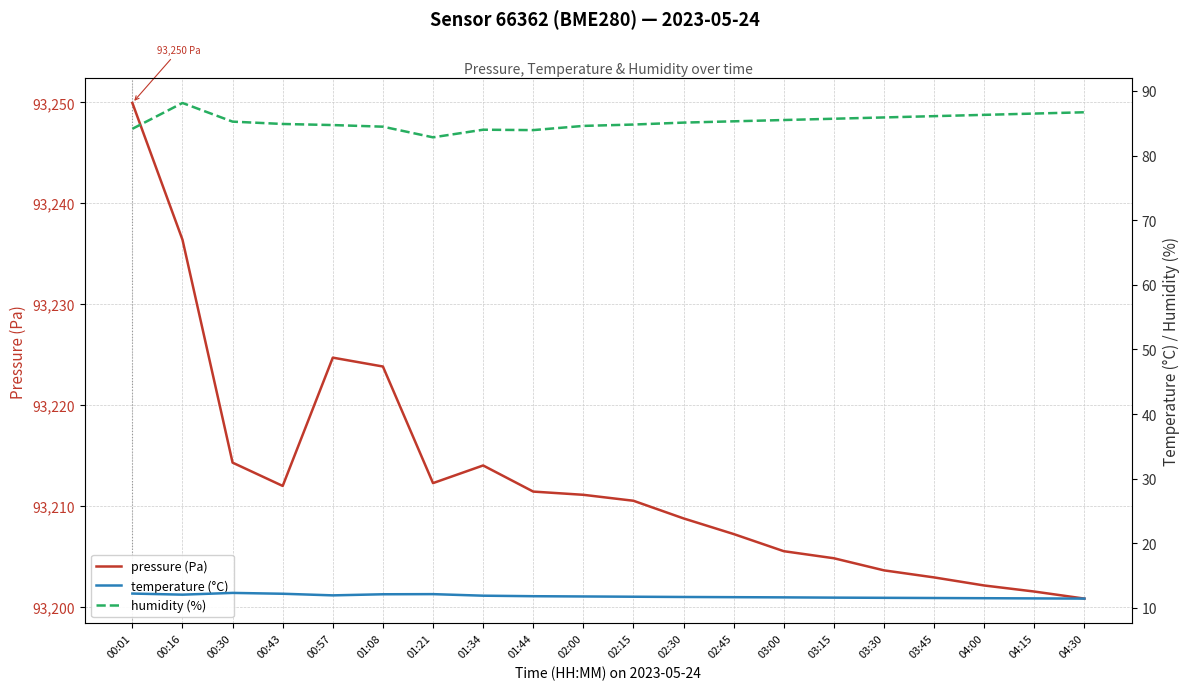

Which series has the widest spread of values?

pressure (Pa)